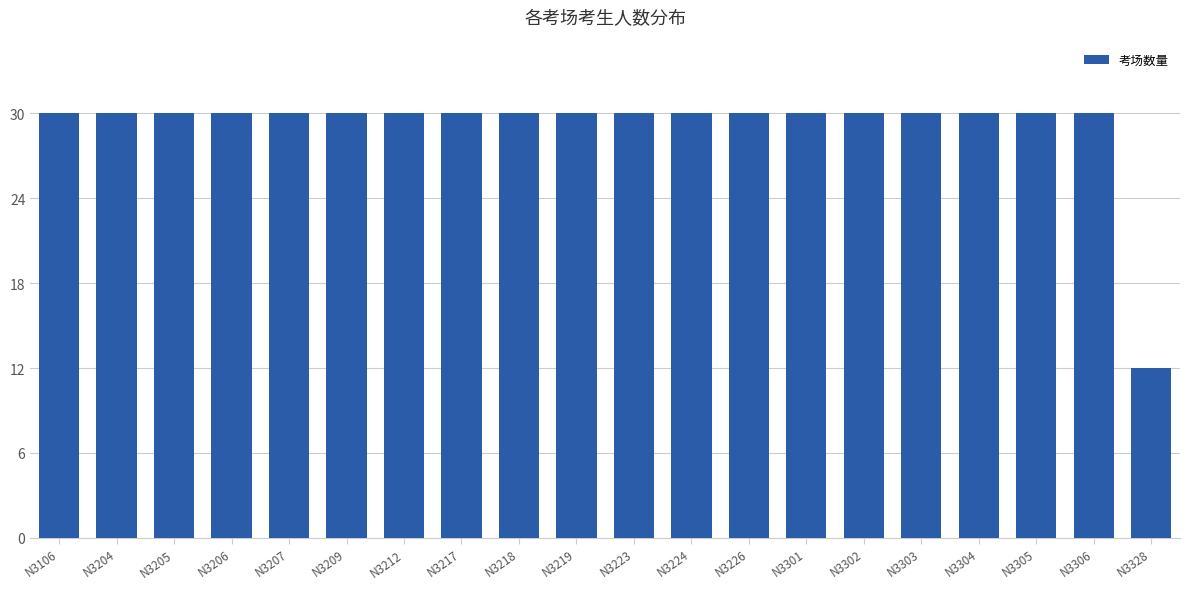

How many categories are shown in the chart?

20